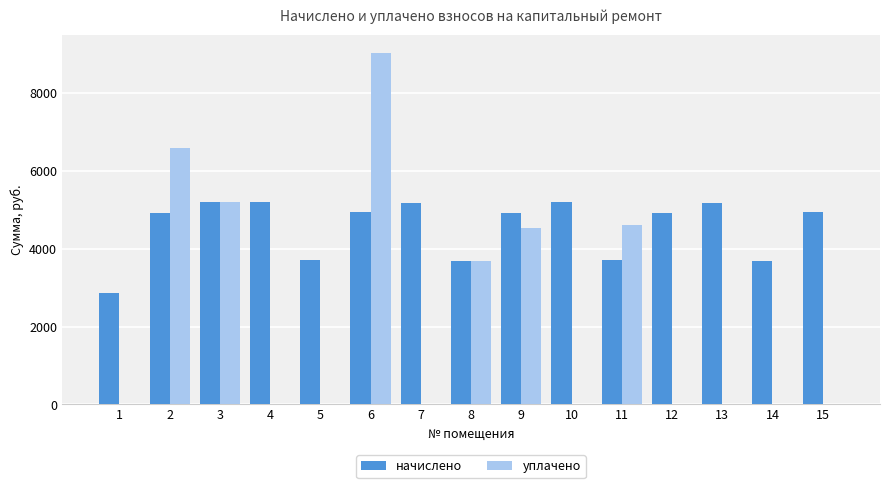

Between 2 and 13, which series saw the biggest shift?

уплачено